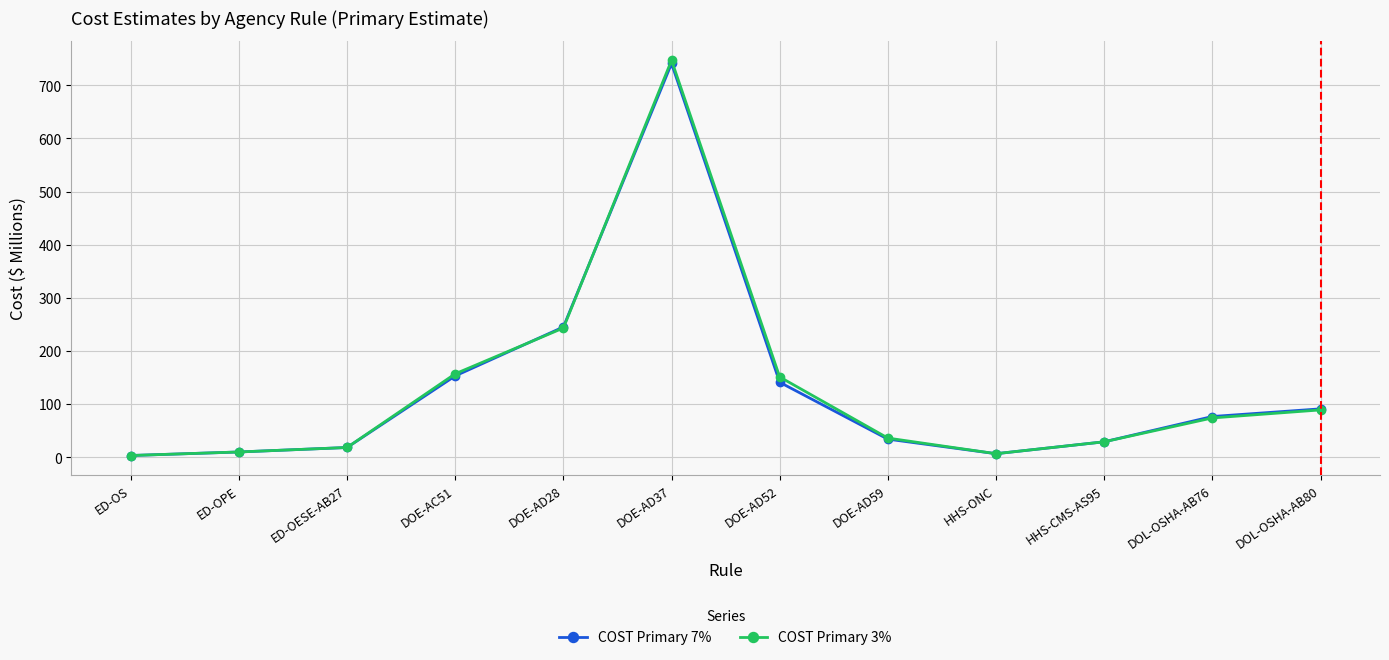

What is the minimum value shown in the chart?

3.2